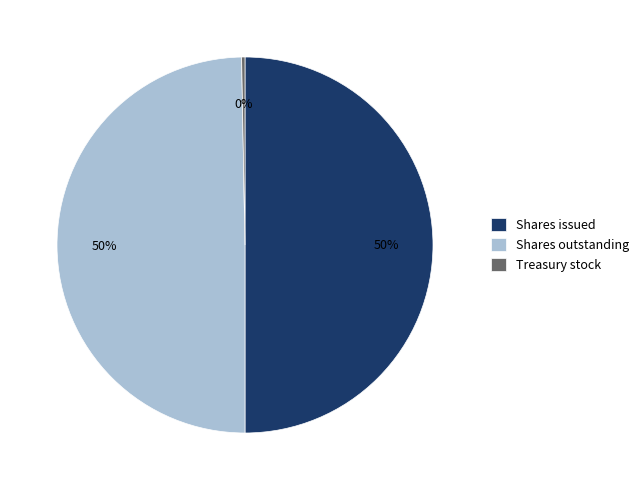

Which category has the smallest portion of the pie?

Treasury stock